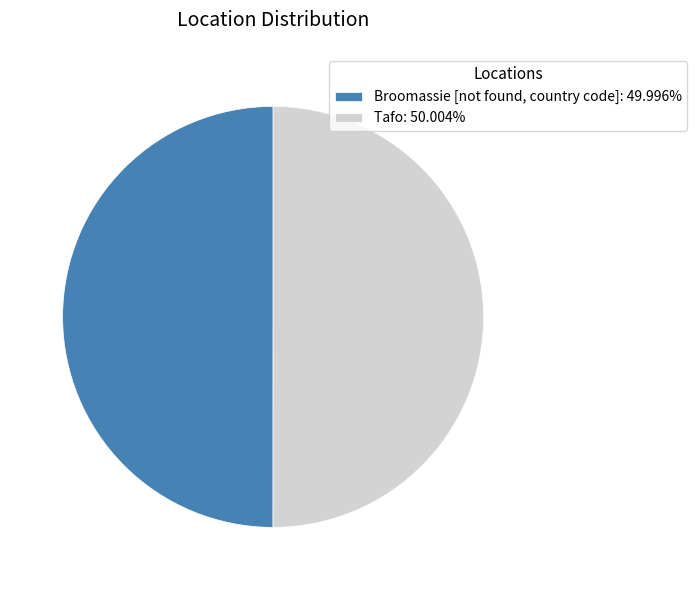

What is the ratio of the value at Tafo: 50.004% to the value at Broomassie [not found, country code]: 49.996%?

1.0